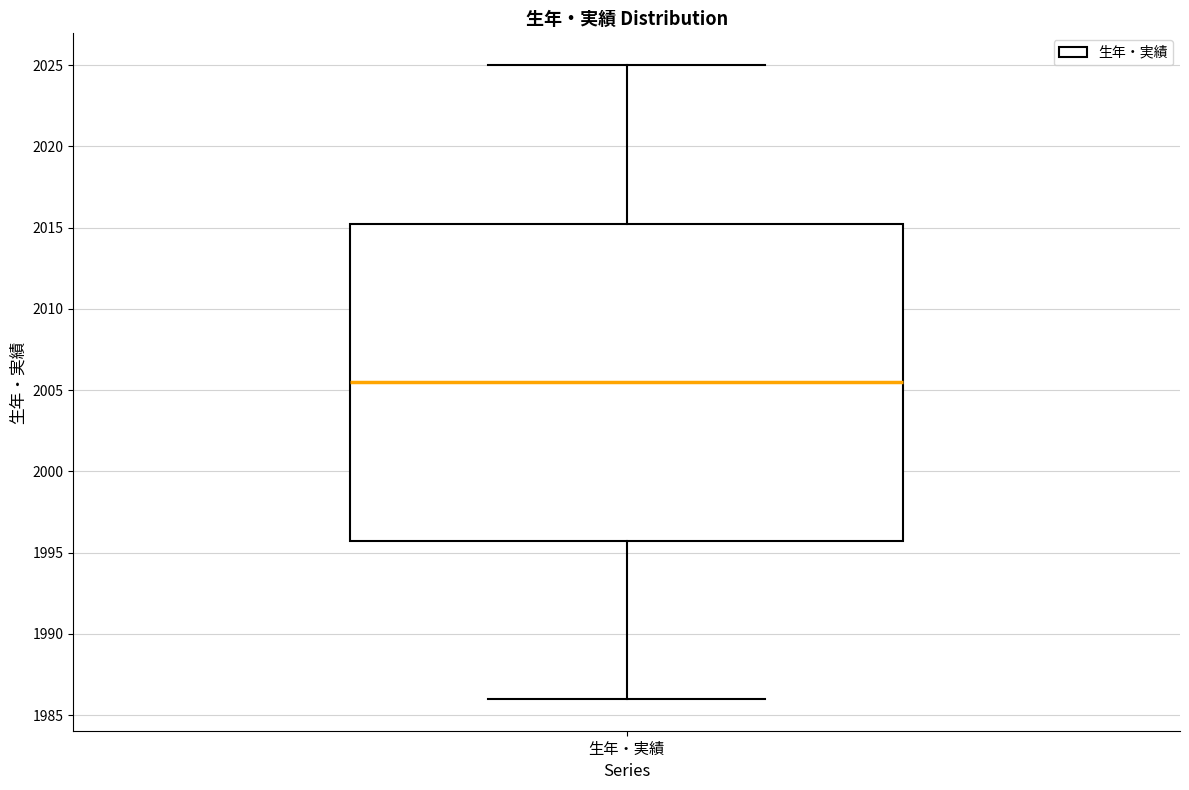

Transcribe this box plot: give where the median line is, the range the box spans, and where the two whiskers end, as read against the y-axis. The values are not printed on the chart, so give them approximately, as read against the axis.

median 2005.5, box 1996.0 to 2015.5, whiskers 1986.0 to 2025.0